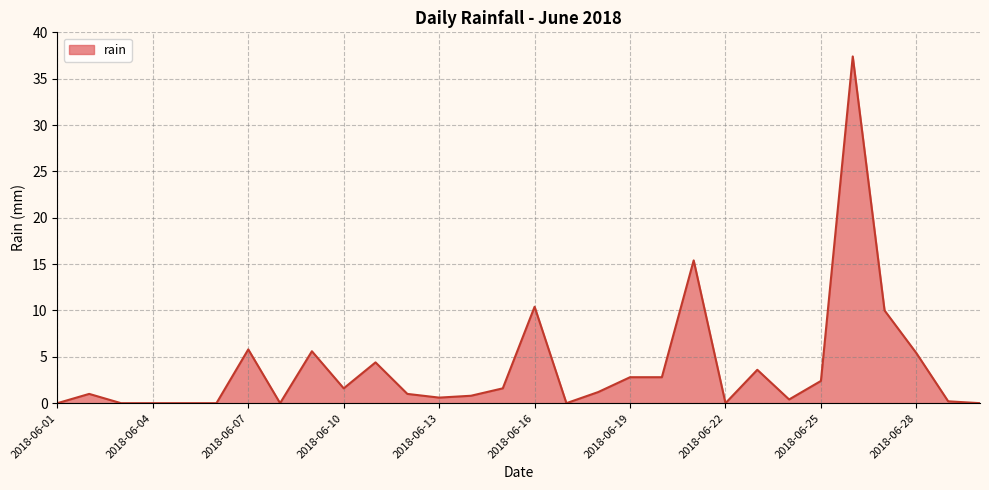

What is the difference between the maximum and minimum values?

37.4